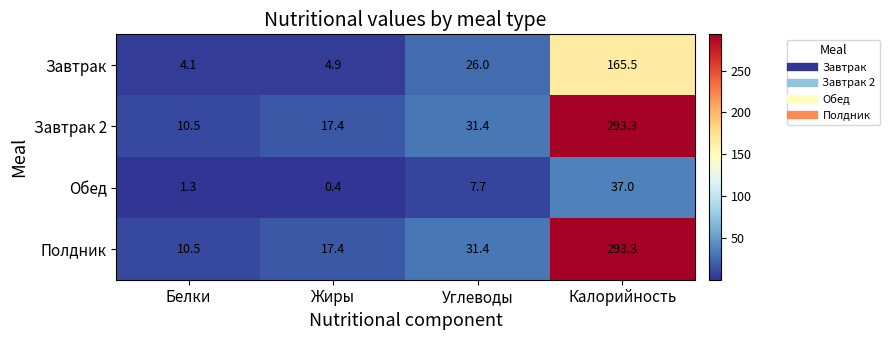

What value does the Обед series have at Жиры?

0.4